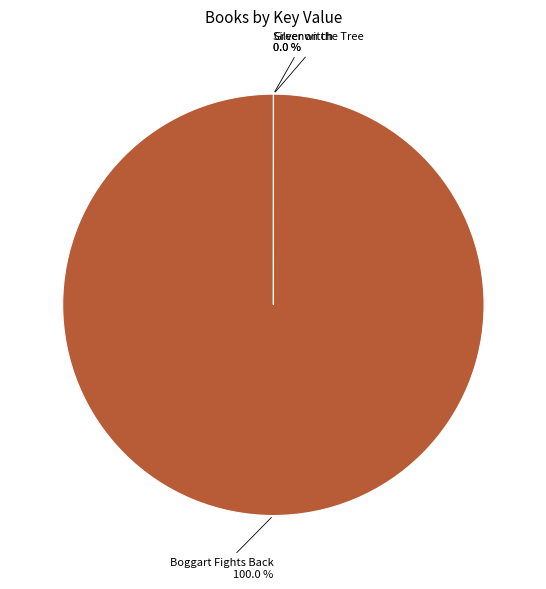

What percentage is the Boggart Fights Back slice, to the nearest percent?

100%